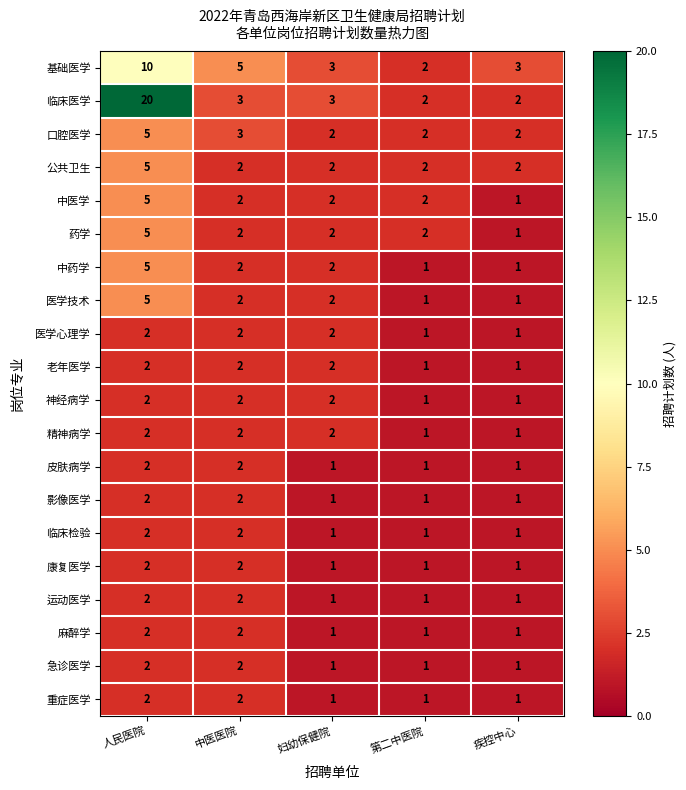

Between 人民医院 and 疾控中心, which series saw the biggest shift?

临床医学